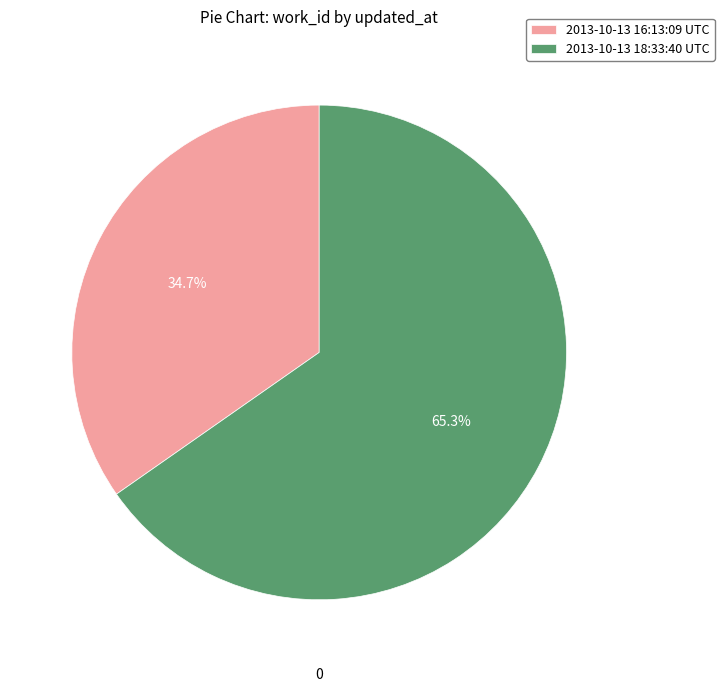

To the nearest percent, what is the average slice percentage?

50%